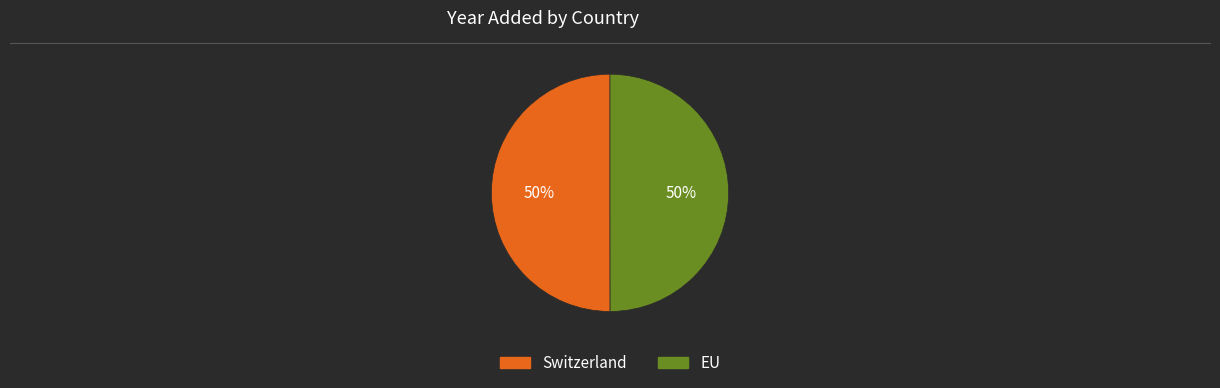

Combined, do Switzerland and EU account for over 50%?

Yes